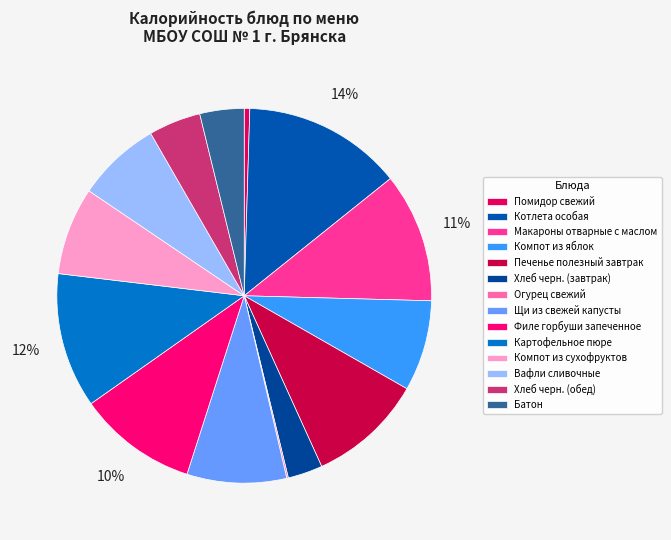

What percentage is the Печенье полезный завтрак slice, to the nearest percent?

10%